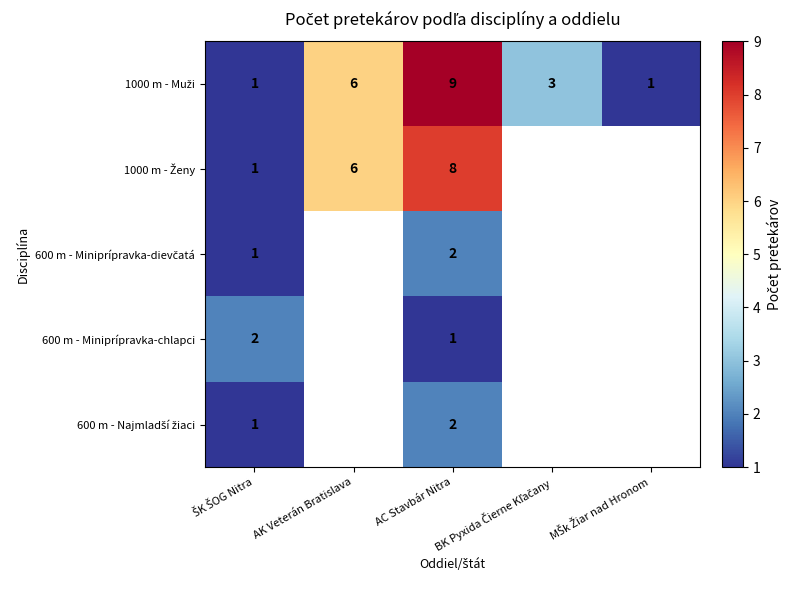

At how many categories does at least one series exceed 4?

2